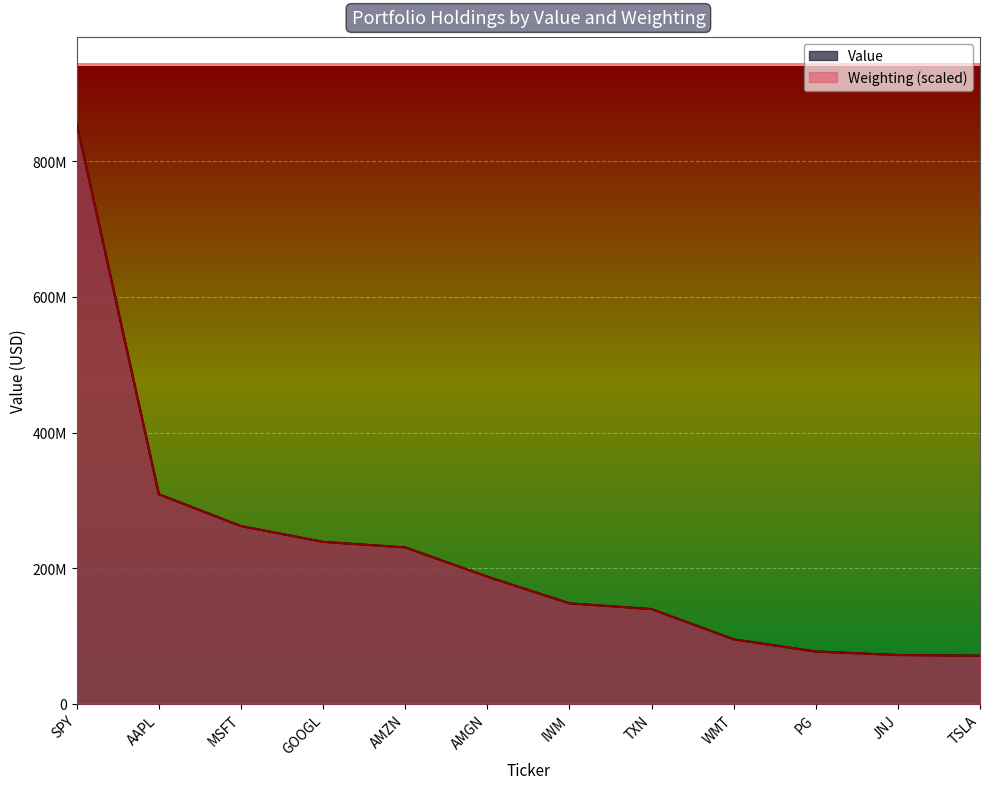

Which series ends up on top after the final intersection of Weighting and Value?

Weighting